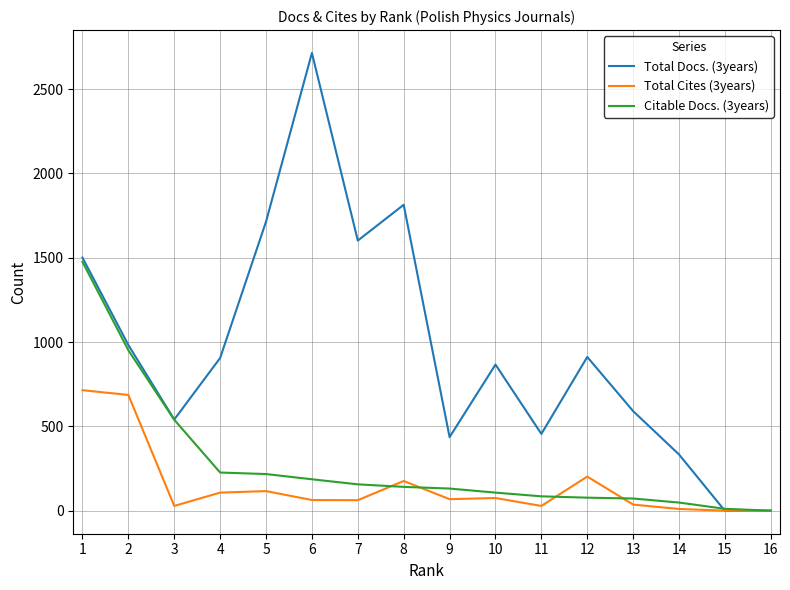

Count the number of data series in this chart.

3